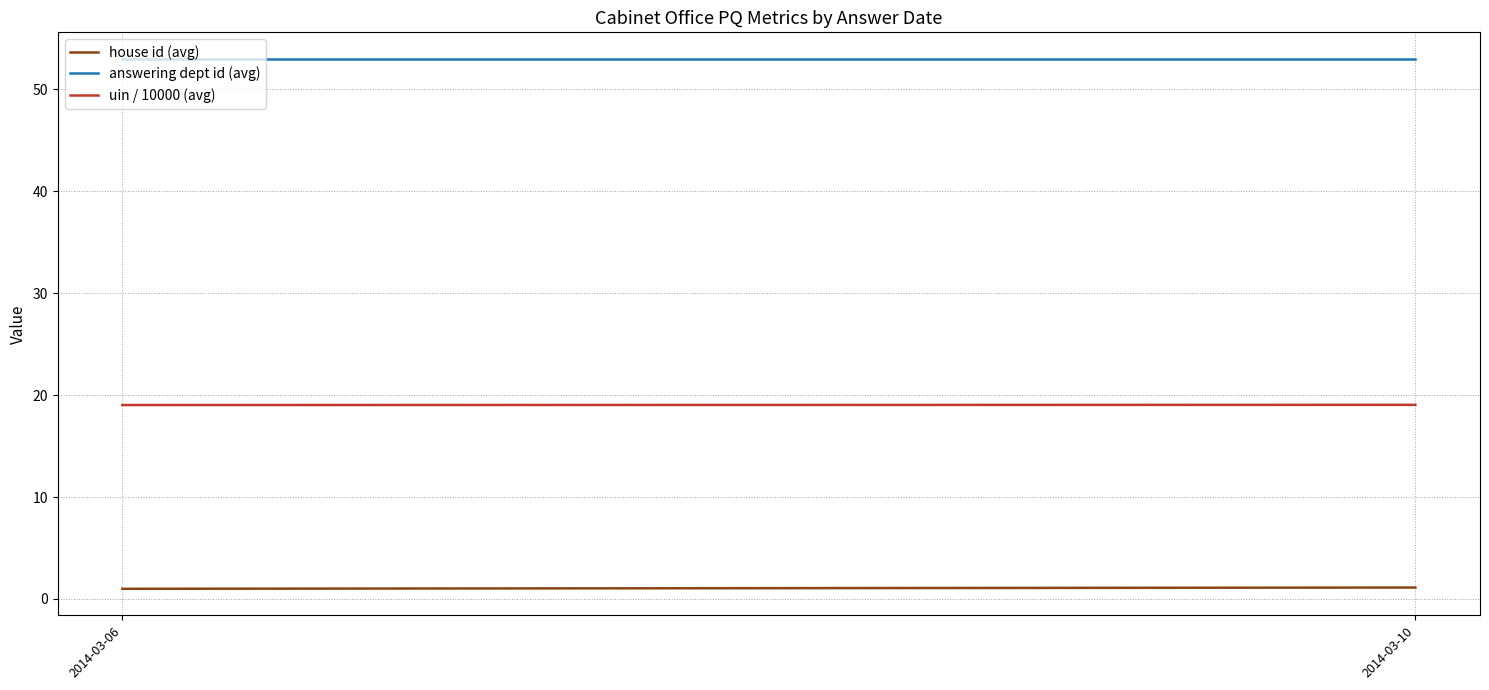

What is the maximum value for answering dept id (avg)?

53.0